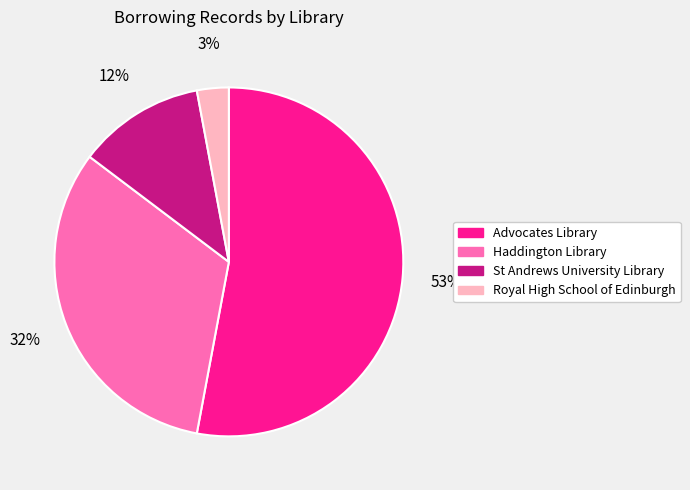

To the nearest percent, what percentage of the pie is St Andrews University Library?

12%